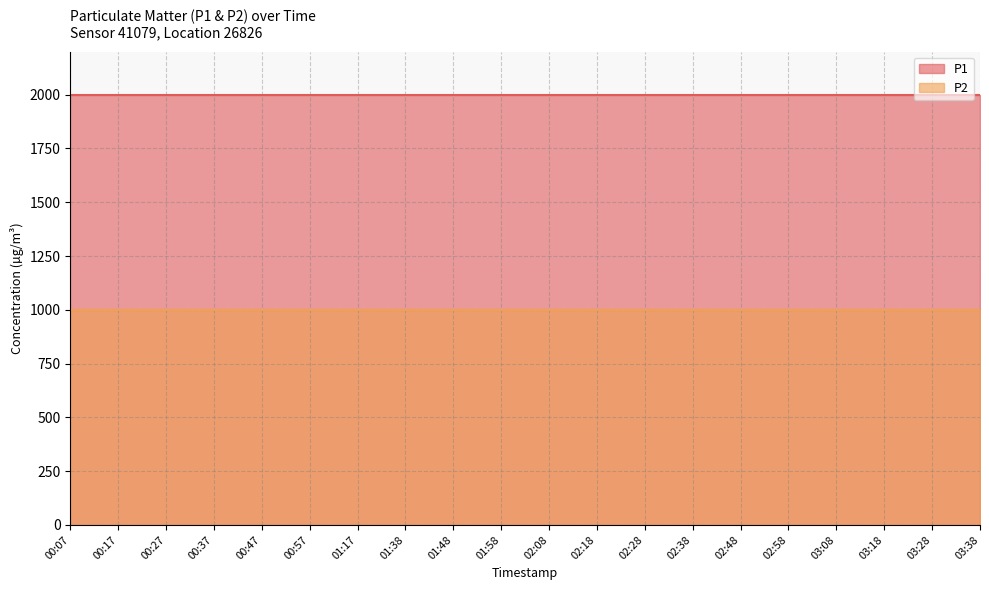

List the series in order of their overall mean, lowest first.

P2, P1